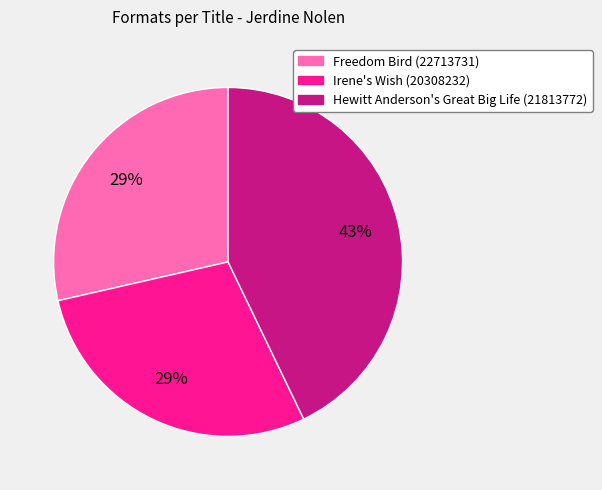

Count the number of slices in the pie.

3